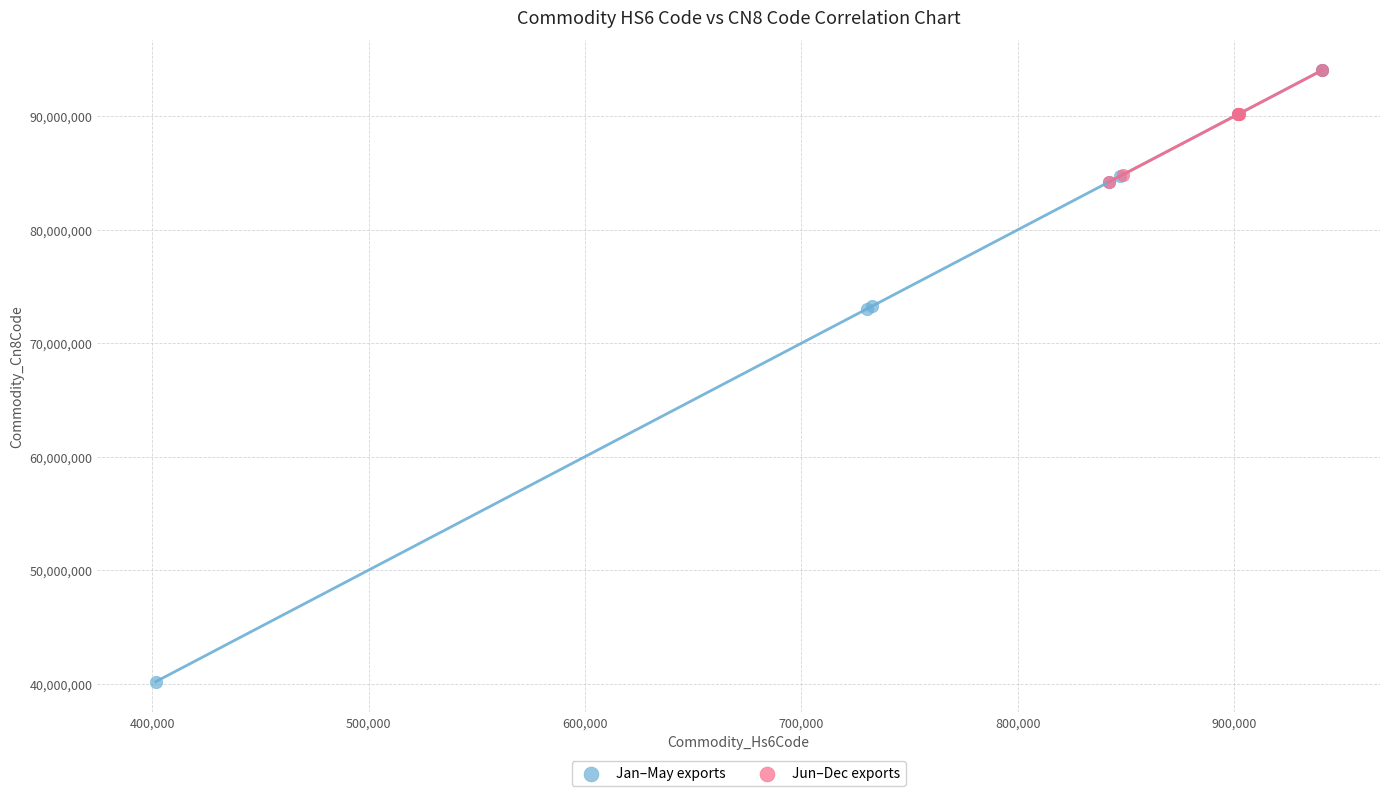

Which series has the widest spread of Y values?

Jan–May exports